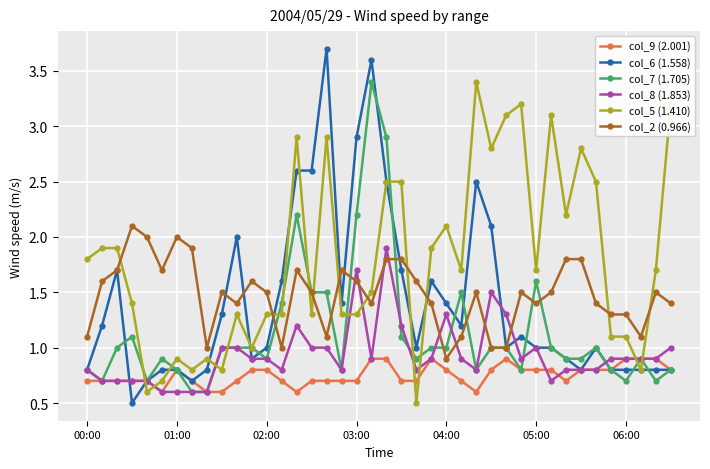

Which series has the widest spread of values?

col_6 (1.558)